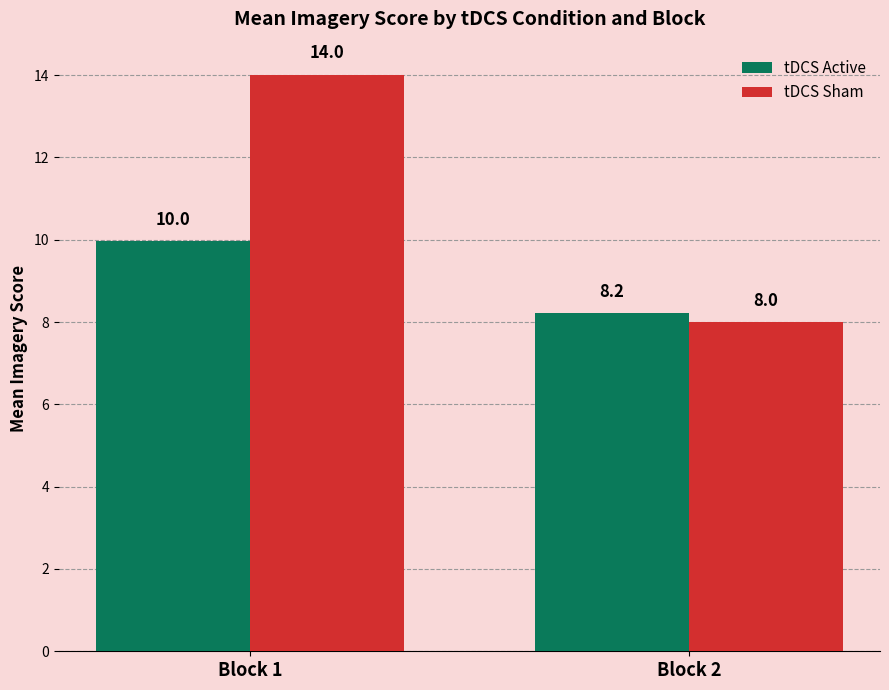

What is the difference between the tDCS Sham values at Block 2 and Block 1?

6.0